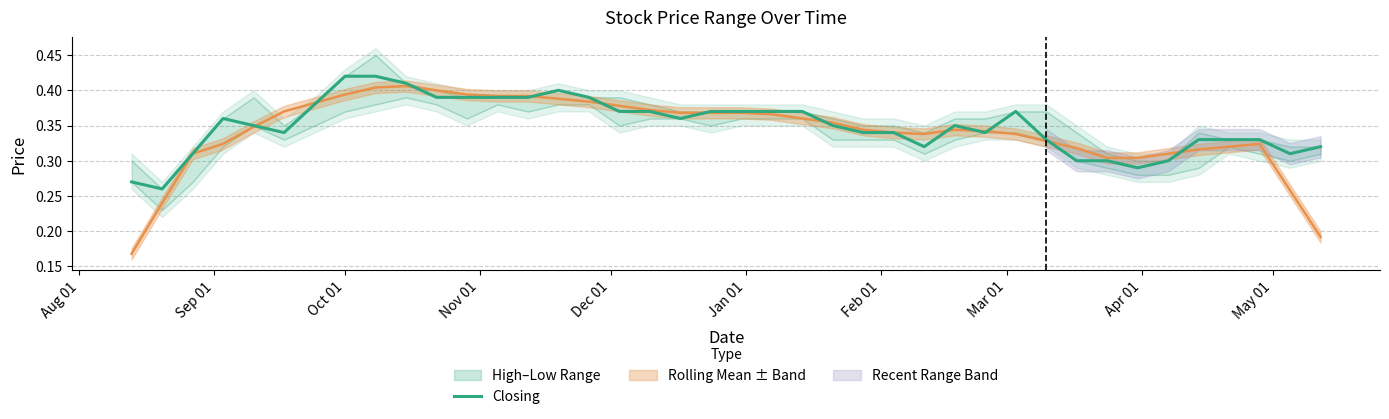

What is the difference between the maximum and minimum values?

0.2